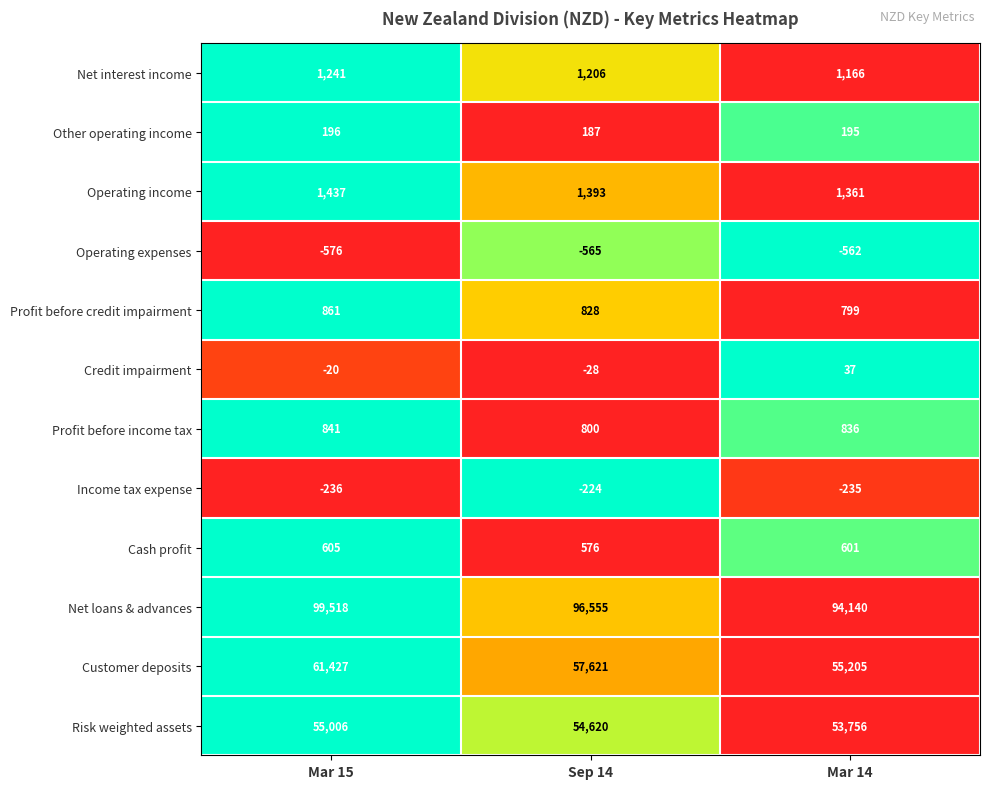

True or false: Income tax expense has a value of -236 at Mar 15.

True